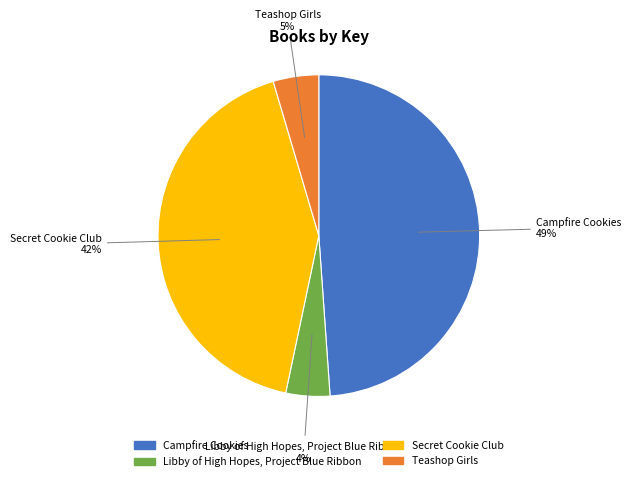

The Teashop Girls slice represents 16% of the pie. True or false?

False